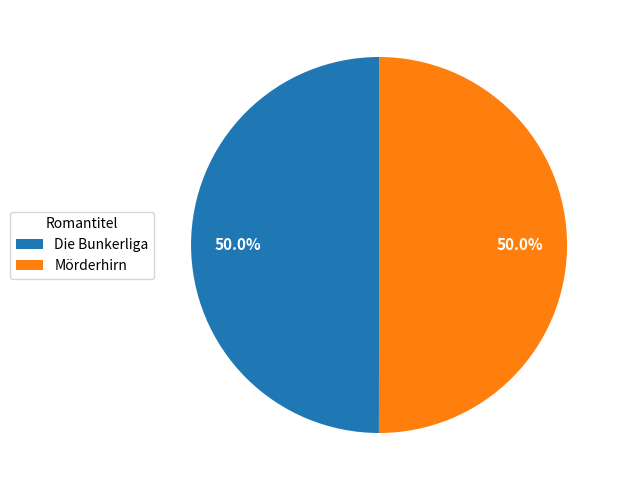

Is it true that Mörderhirn is 50% of the pie?

True